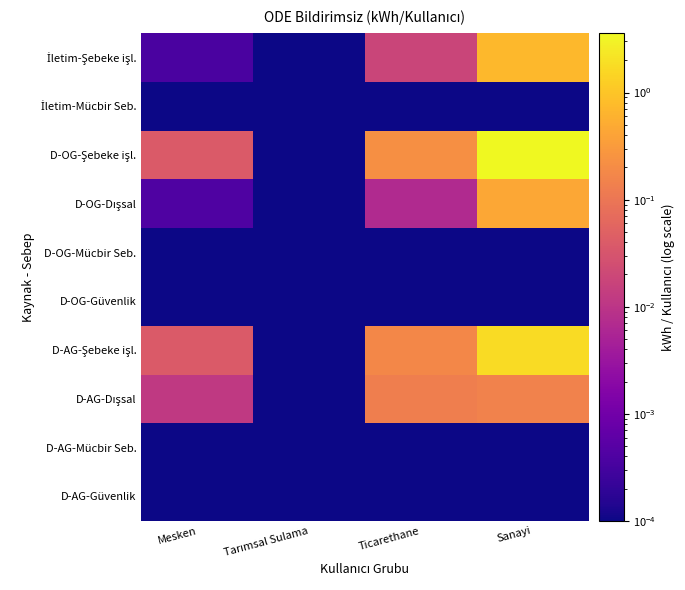

Which series has the widest spread of values?

D-OG-Şebeke işl.